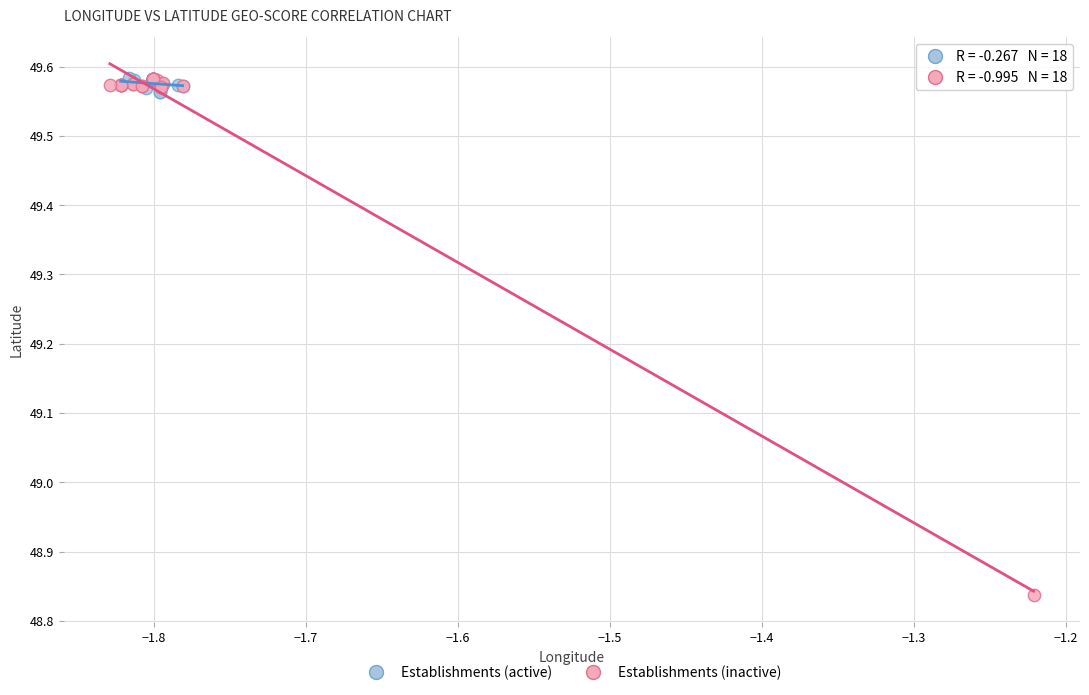

Which series reaches the minimum Y coordinate?

Establishments (inactive)